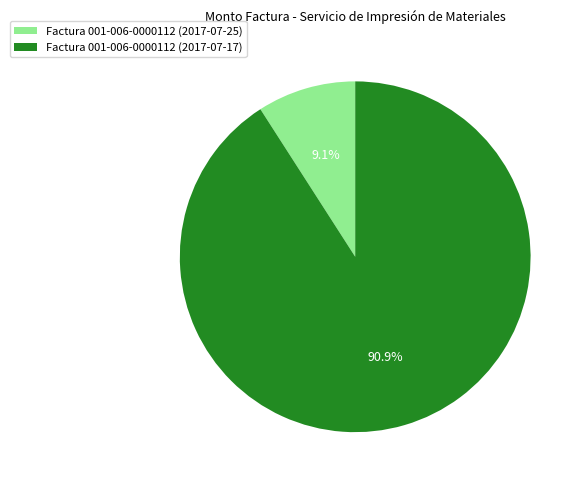

True or false: Factura 001-006-0000112 (2017-07-25) accounts for 22% of the total.

False